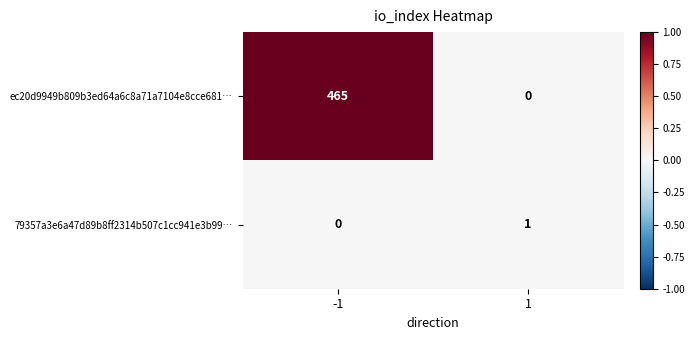

True or false: ec20d9949b809b3ed64a6c8a71a7104e8cce681… has a value of 0 at 1.

True